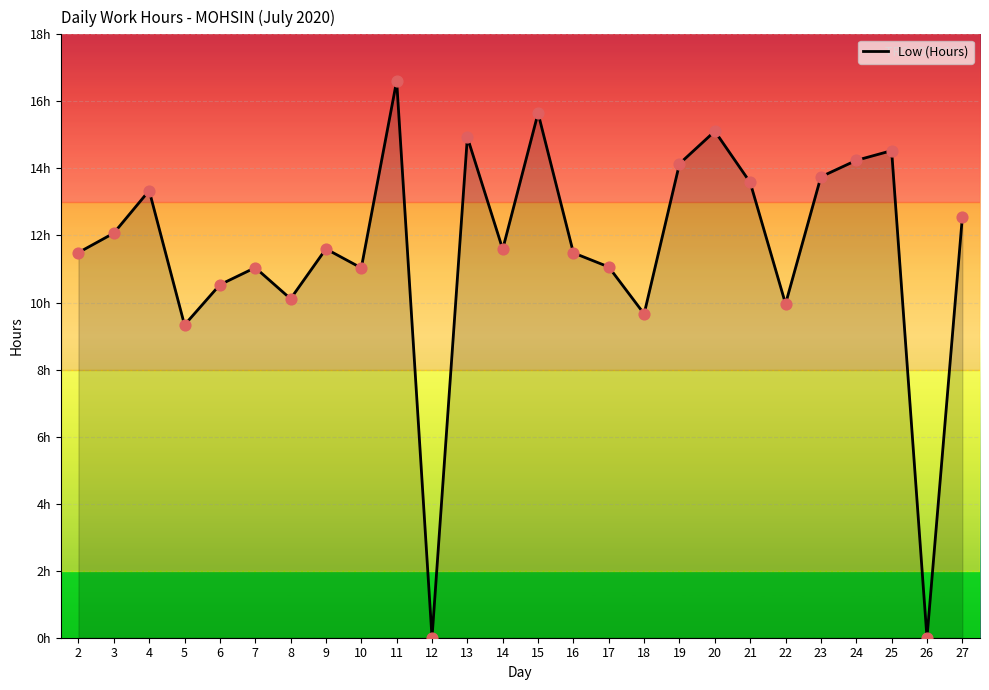

What is the change in value from 6 to 15?

+5.1